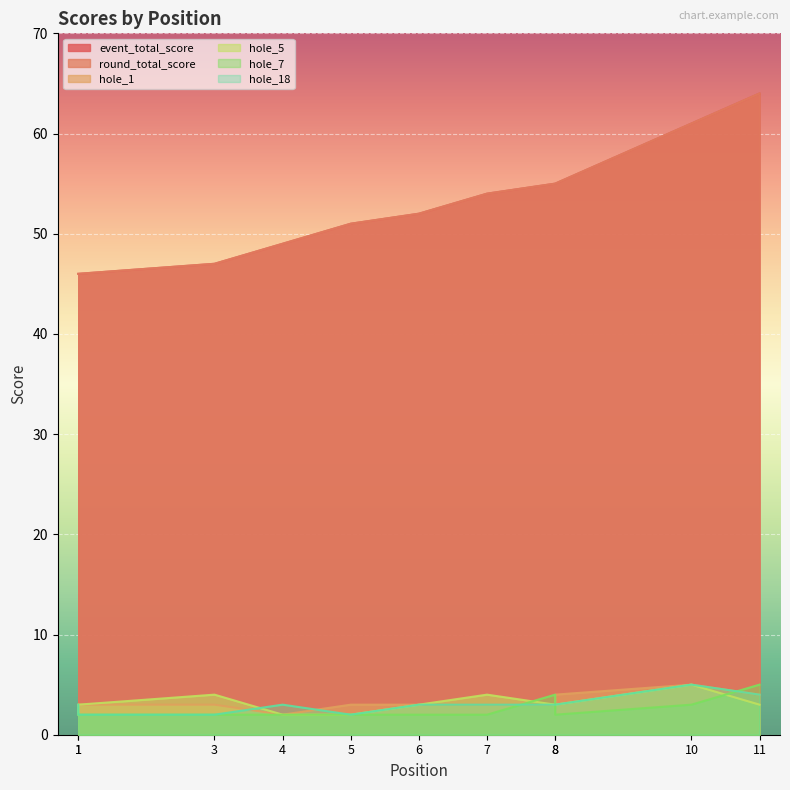

True or false: round_total_score and hole_5 intersect in this chart.

False